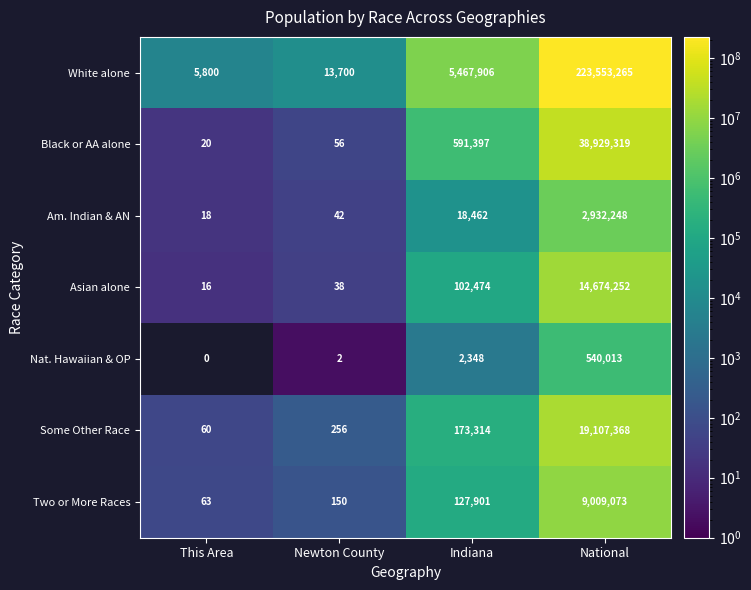

Reading right to left, what are all the values shown in this chart?

White alone: National=223553265	Indiana=5467906	Newton County=13700	This Area=5800
Black or AA alone: National=38929319	Indiana=591397	Newton County=56	This Area=20
Am. Indian & AN: National=2932248	Indiana=18462	Newton County=42	This Area=18
Asian alone: National=14674252	Indiana=102474	Newton County=38	This Area=16
Nat. Hawaiian & OP: National=540013	Indiana=2348	Newton County=2	This Area=0
Some Other Race: National=19107368	Indiana=173314	Newton County=256	This Area=60
Two or More Races: National=9009073	Indiana=127901	Newton County=150	This Area=63